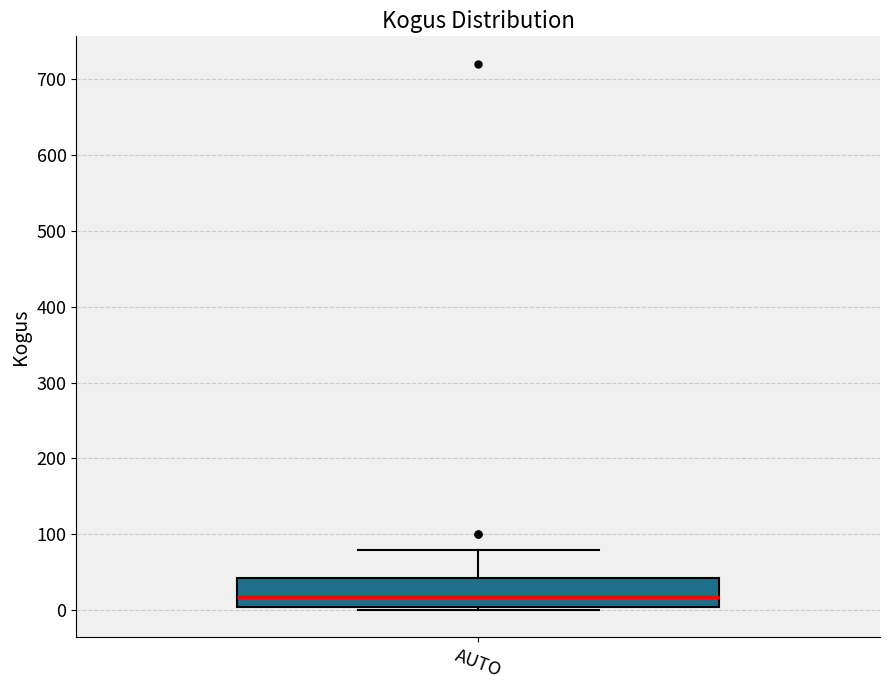

Transcribe this box plot: give where the median line is, the range the box spans, and where the two whiskers end, as read against the y-axis. The values are not printed on the chart, so give them approximately, as read against the axis.

median 20, box 10 to 40, whiskers 0 to 80